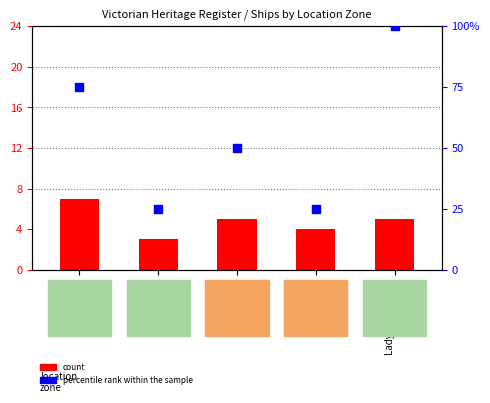

What is the total value across all series at East Coast?

55